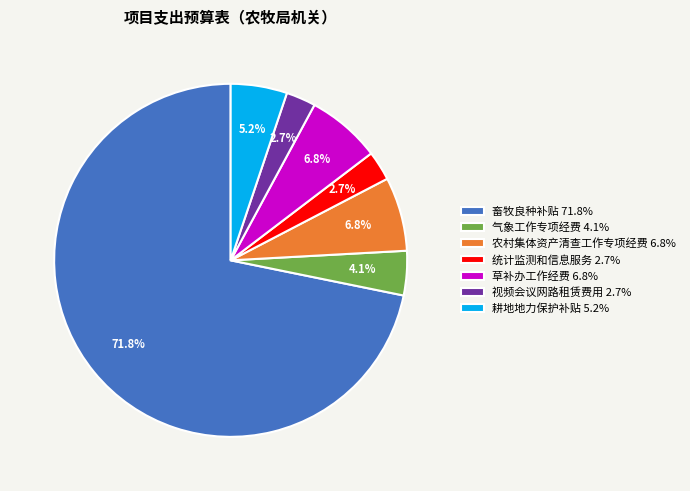

Is the sum of 农村集体资产清查工作专项经费 and 视频会议网路租赁费用 greater than half?

No